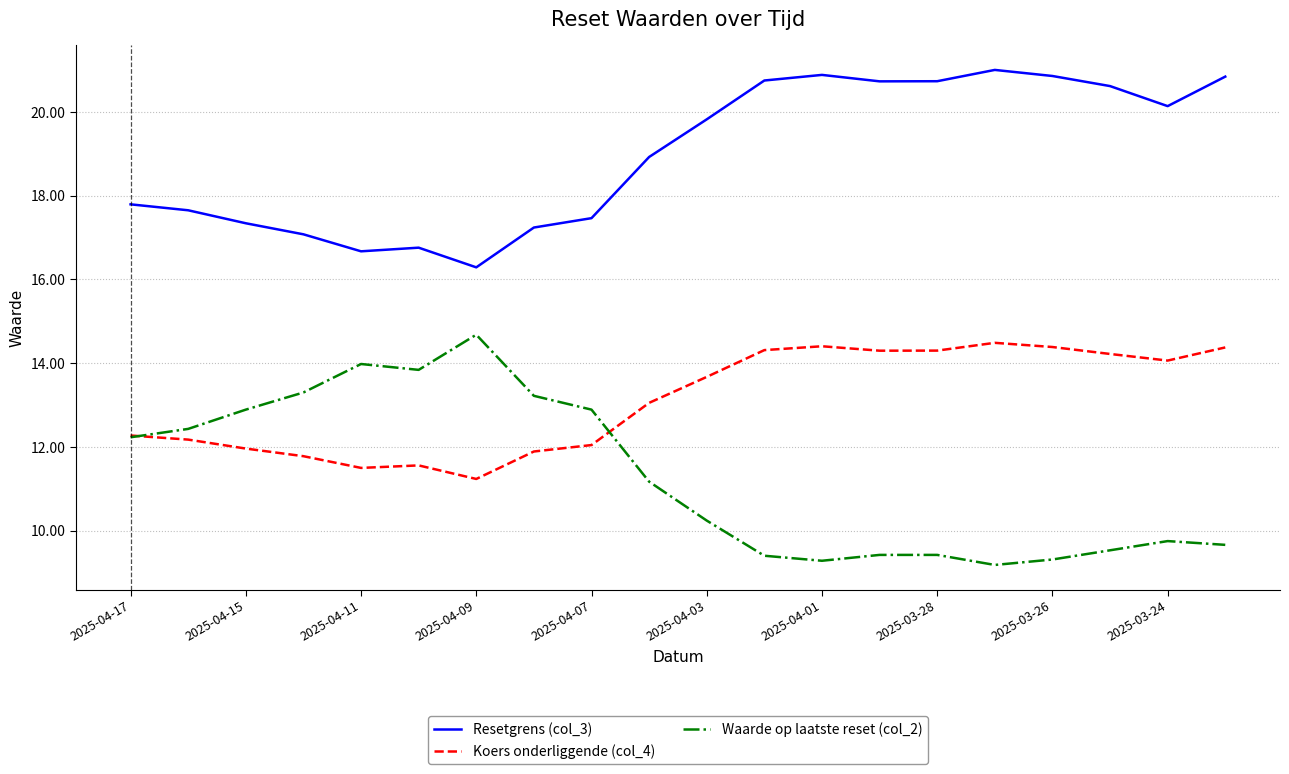

What are all the series names shown in the legend?

Resetgrens (col_3), Koers onderliggende (col_4), Waarde op laatste reset (col_2)